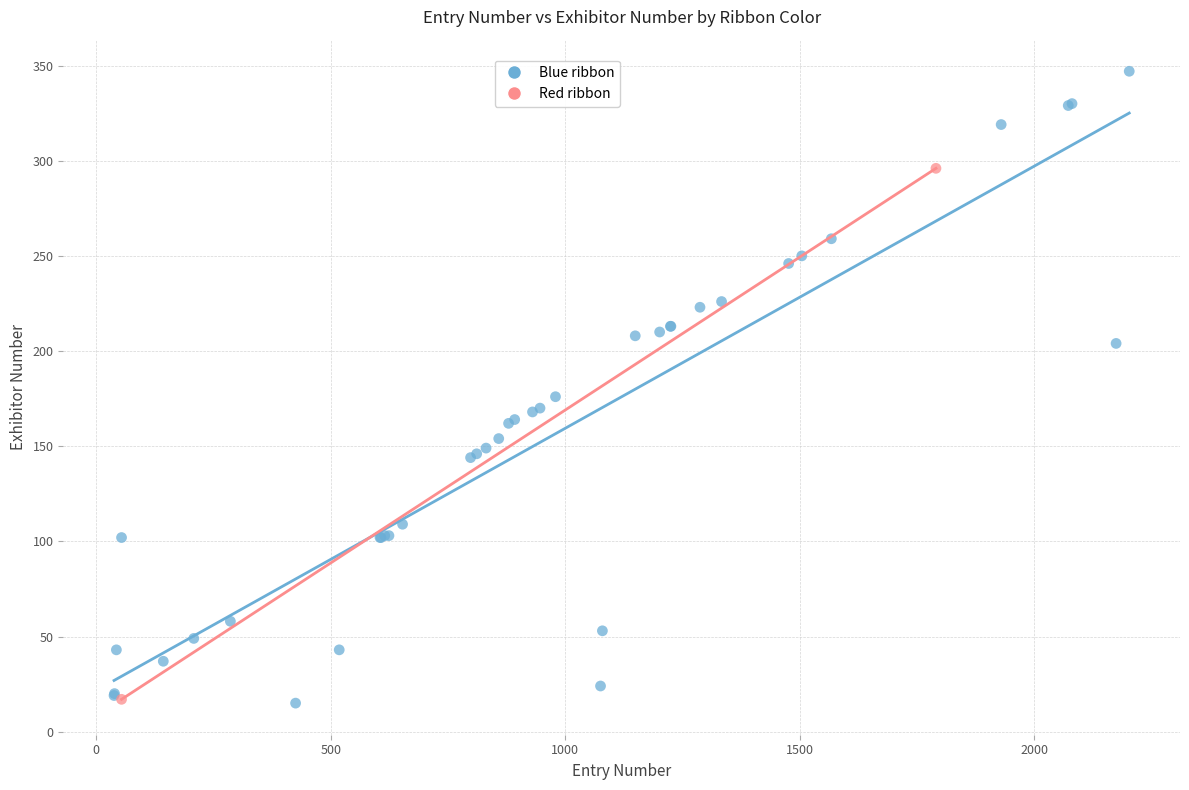

What are all the series names shown in the legend?

Blue ribbon, Red ribbon